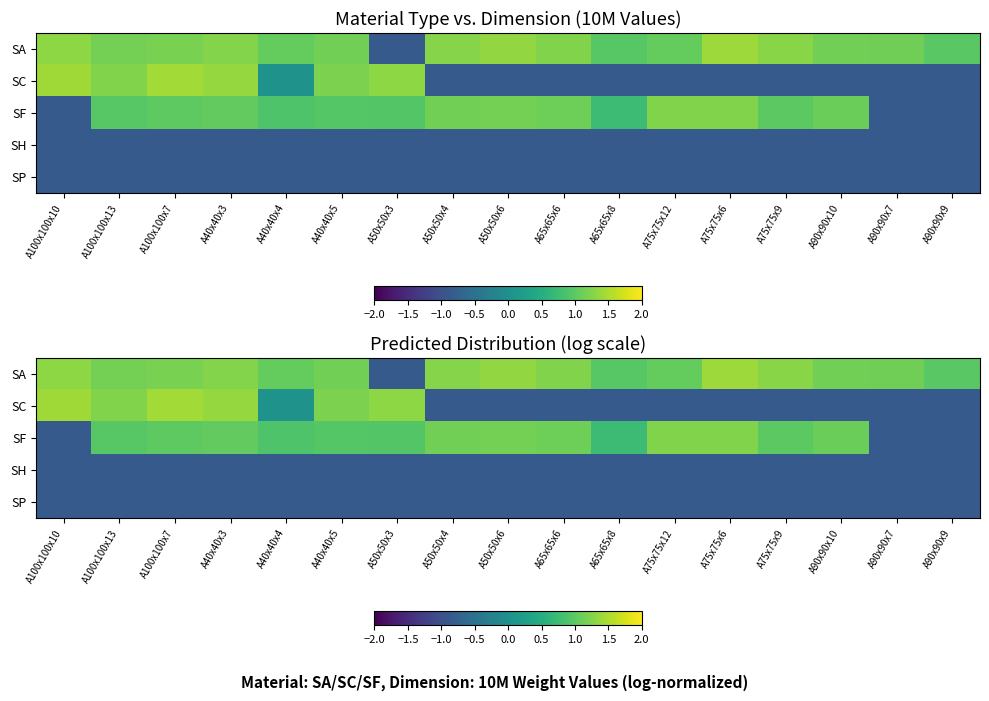

Where does the SC series first go above 0?

A100x100x10